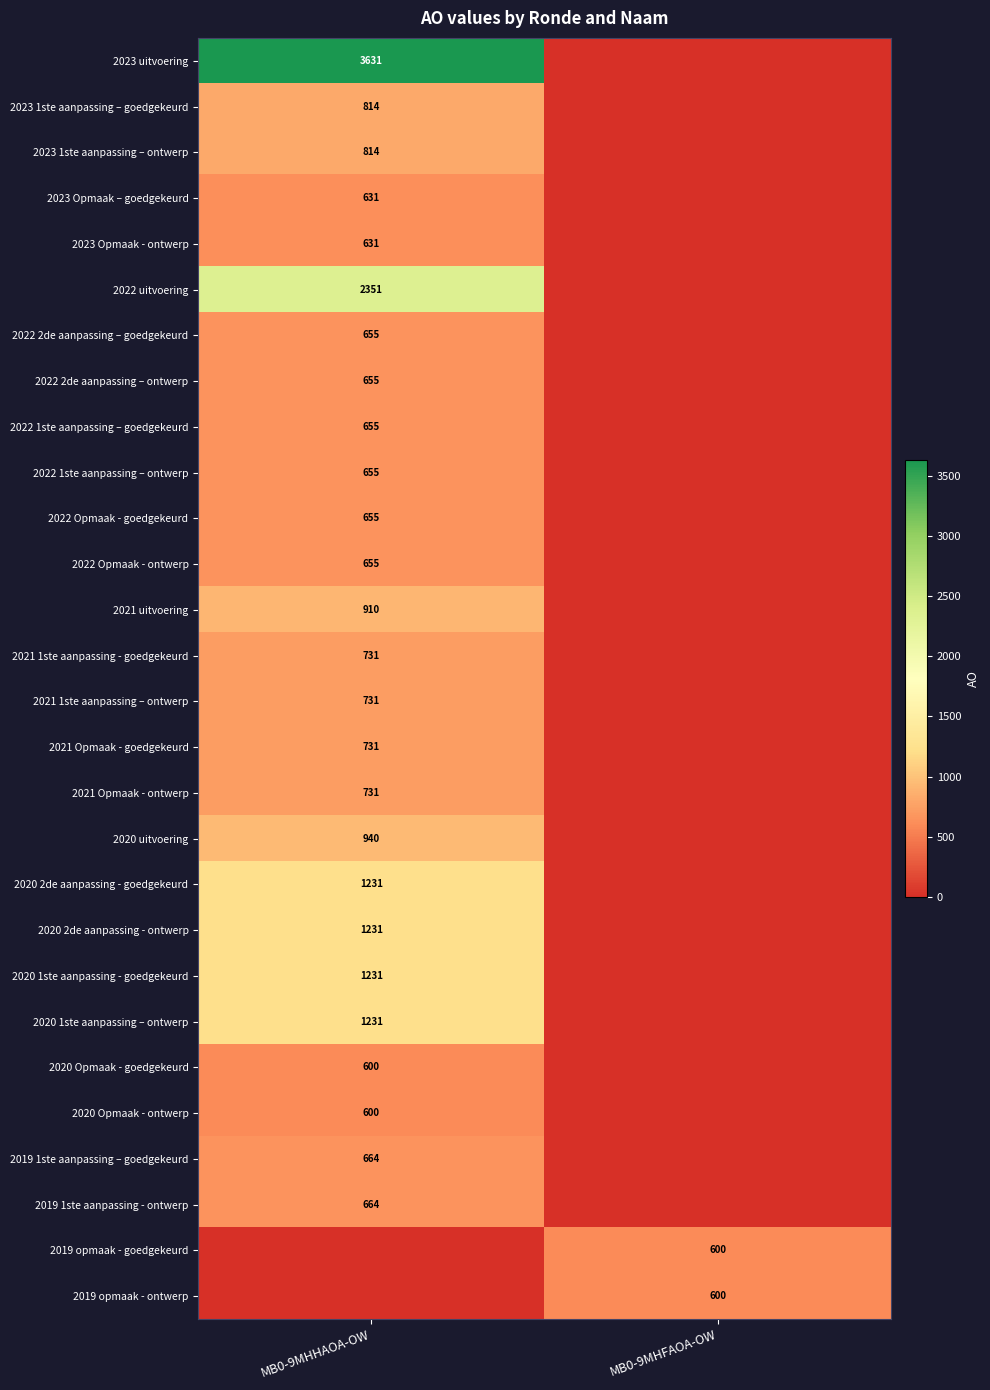

True or false: 2023 Opmaak – goedgekeurd has a value of 631 at MB0-9MHHAOA-OW.

True